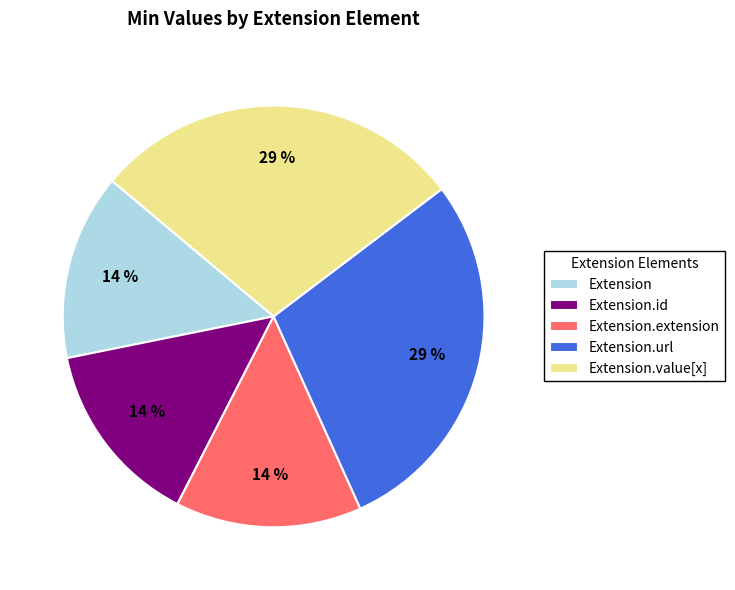

Which has a higher value, Extension.value[x] or Extension?

Extension.value[x]